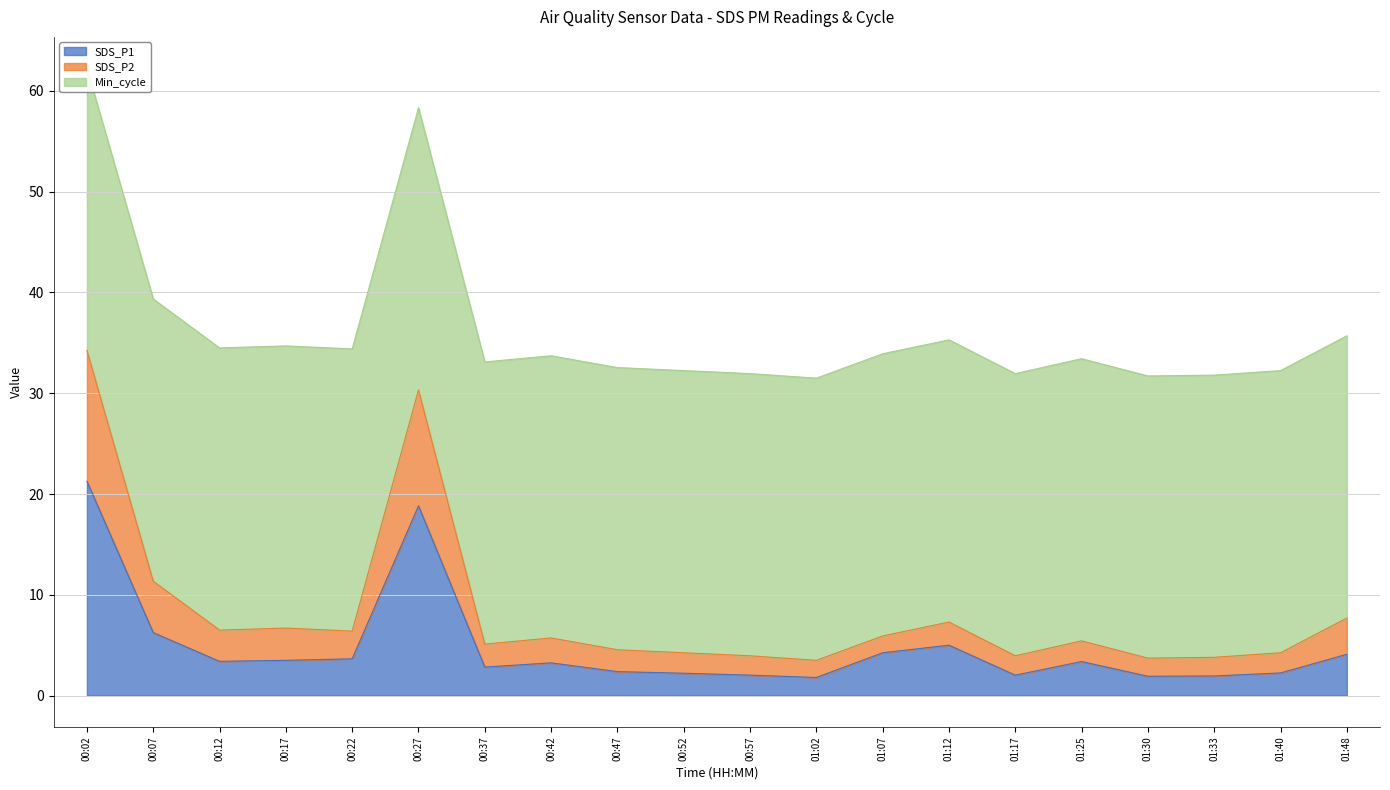

What is the difference between the maximum and second lowest values in the SDS_P1 series?

19.4